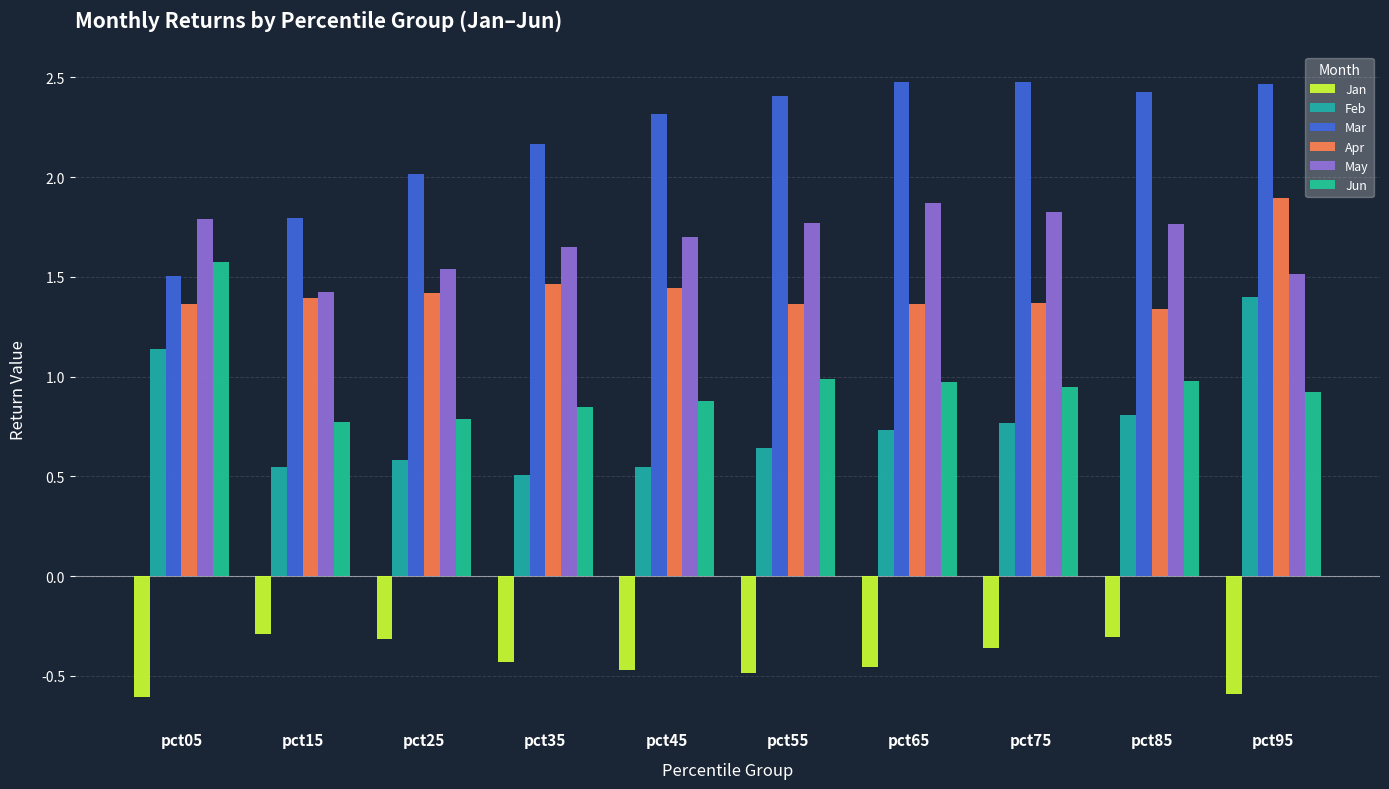

True or false: Jan has a value of -0.2 at pct85.

False